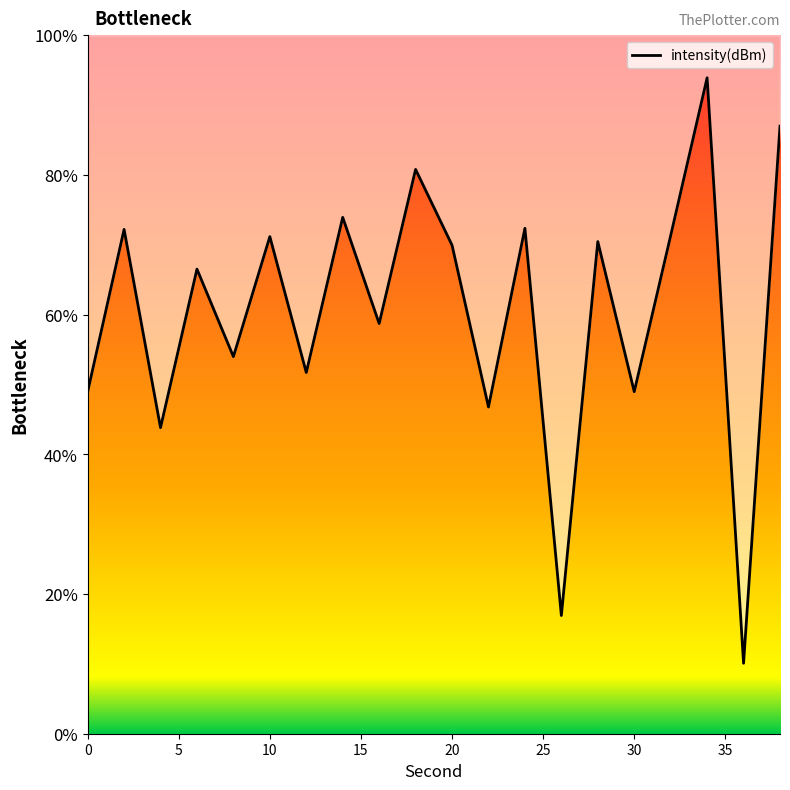

How many interior local valleys (lower than both neighbors) does the data have?

8